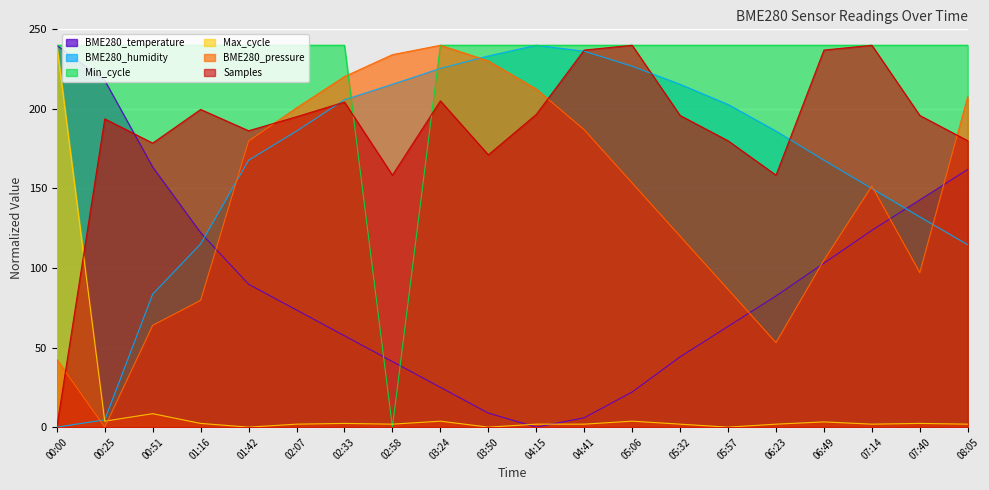

What is the sum of the Max_cycle values at 05:57 and 08:05?

1.9